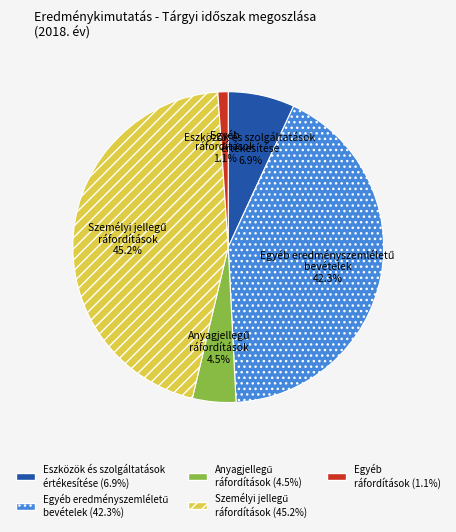

Which category has the smallest portion of the pie?

Egyéb ráfordítások